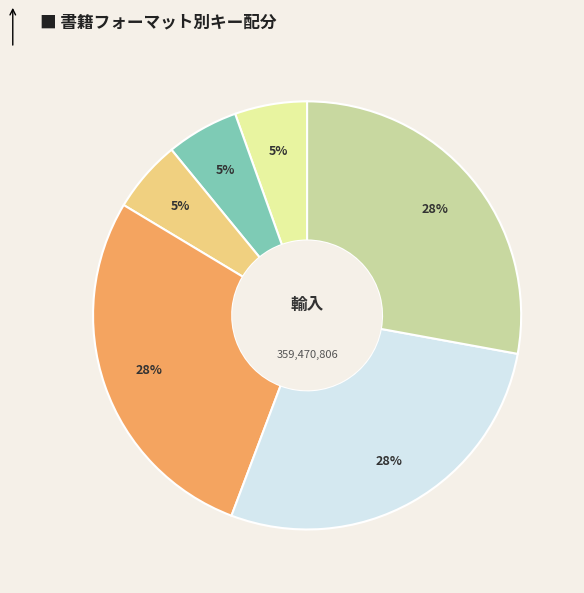

How many slices are in this pie chart?

6